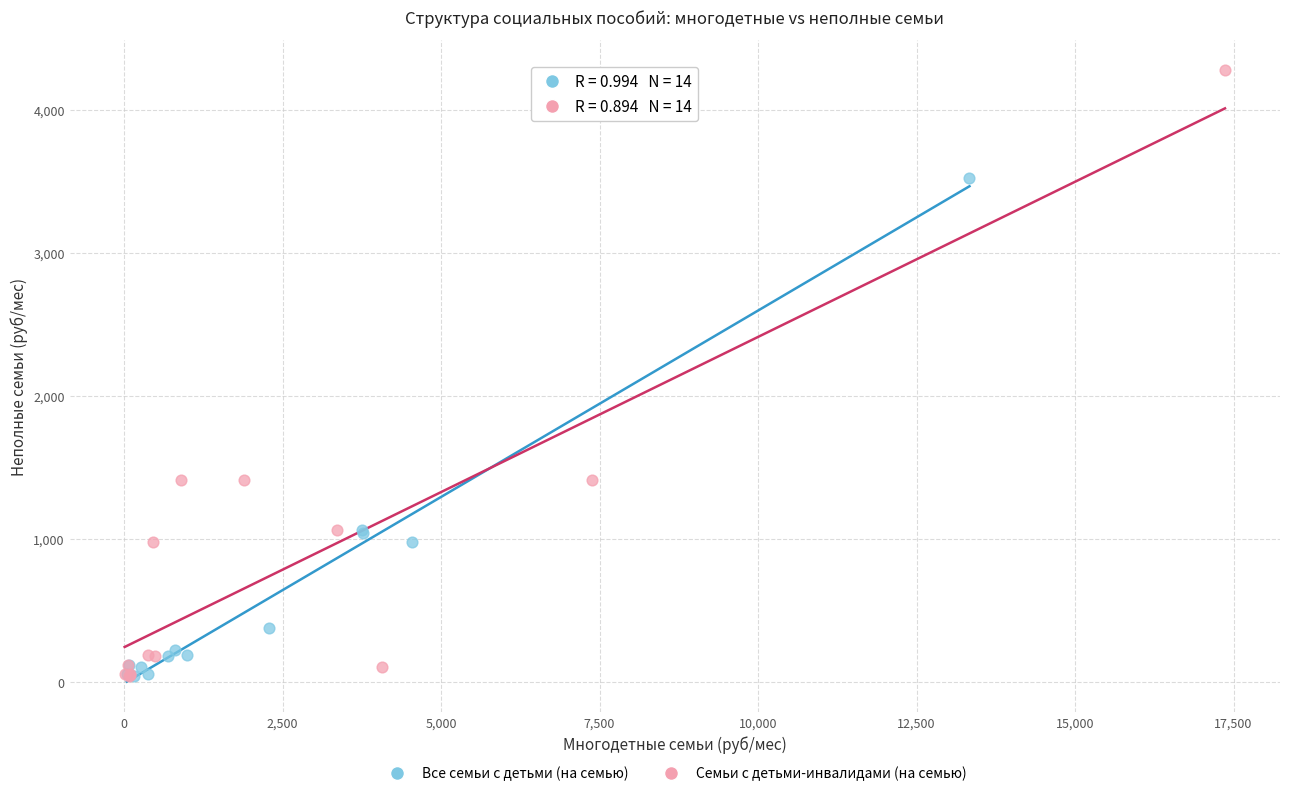

Which series has the largest Y range (max minus min)?

Семьи с детьми-инвалидами (на семью)